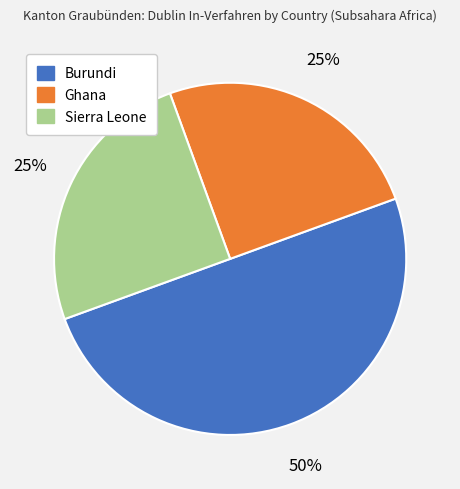

How many slices are in this pie chart?

3